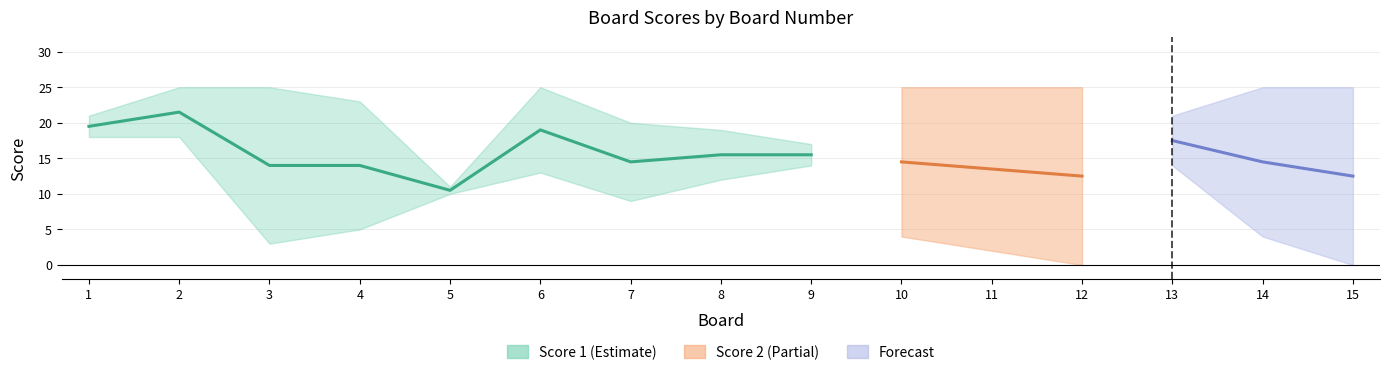

Which label corresponds to the largest value in the chart?

2